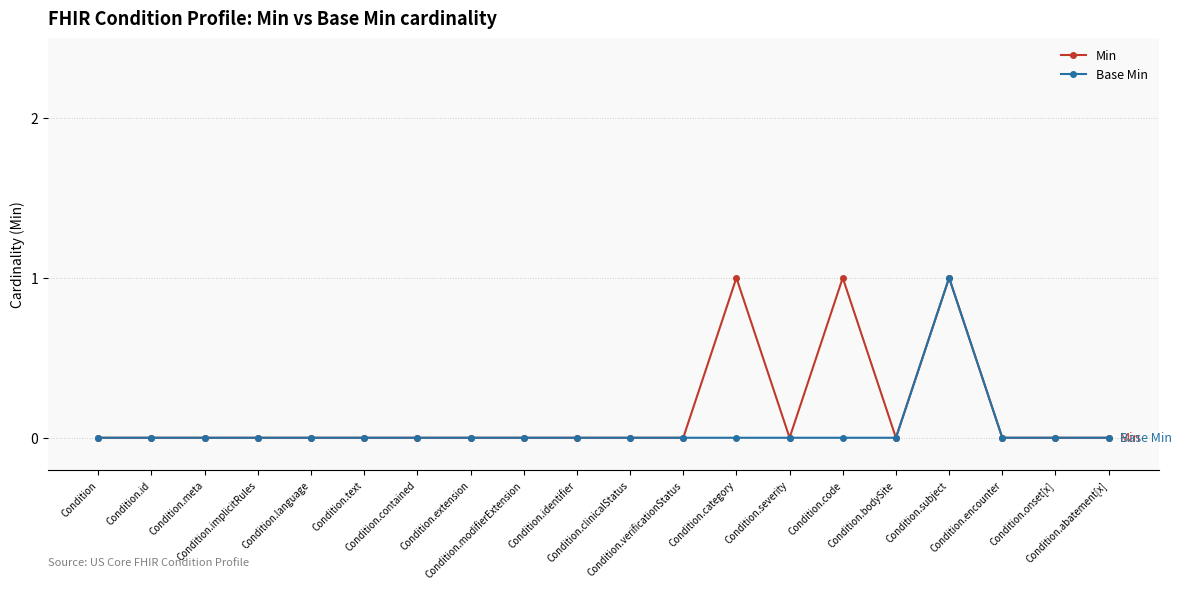

How many lines are shown in the chart?

2